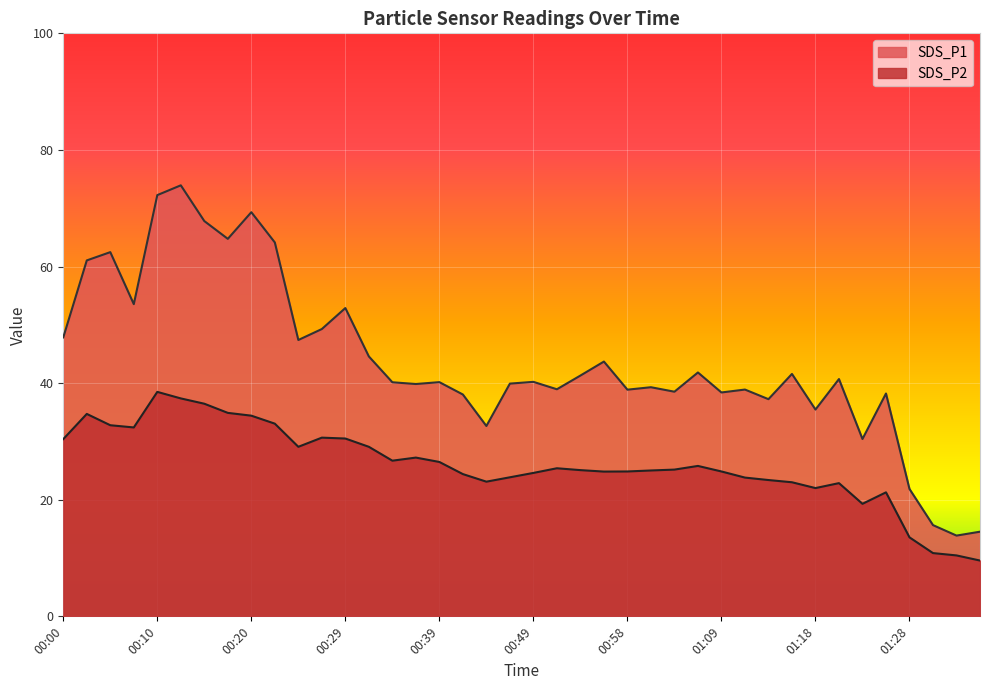

At how many categories does at least one series exceed 38?

32